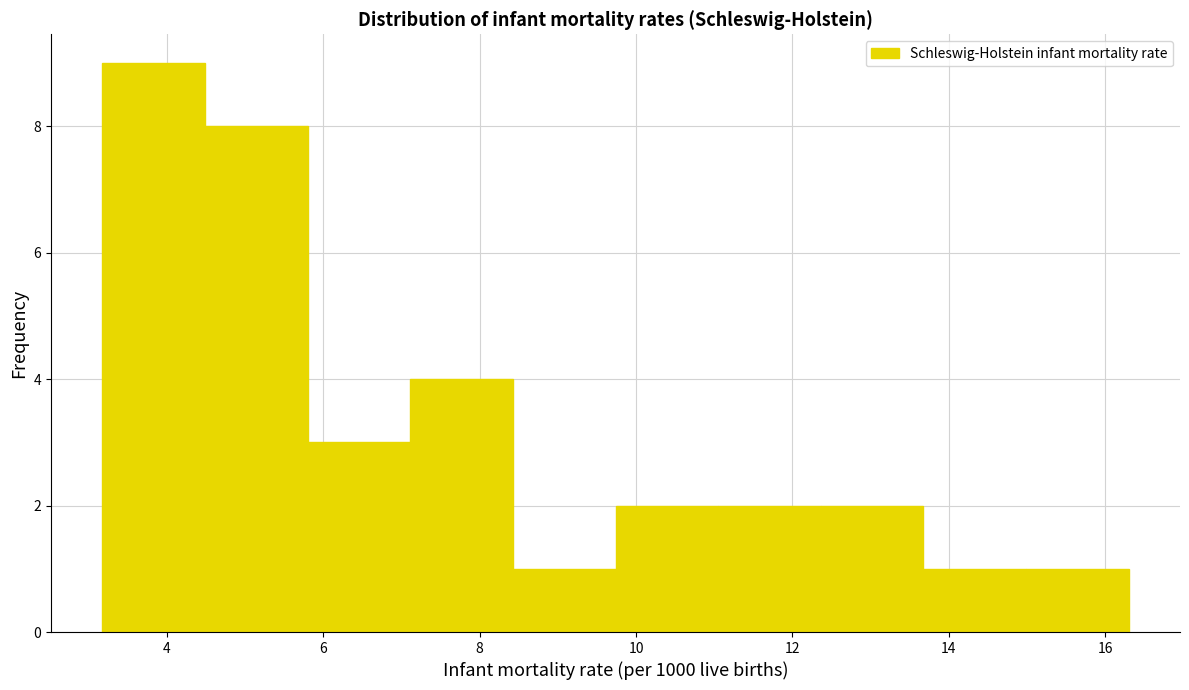

Reading left to right, transcribe this chart: for each bar, give the range it covers on the x-axis and its height. Neither the bar edges nor the heights are printed on the chart, so give them approximately, as read against the axes.

3.2 to 4.4: 9
4.4 to 5.8: 8
5.8 to 7.2: 3
7.2 to 8.4: 4
8.4 to 9.8: 1
9.8 to 11.0: 2
11.0 to 12.4: 2
12.4 to 13.6: 2
13.6 to 15.0: 1
15.0 to 16.4: 1